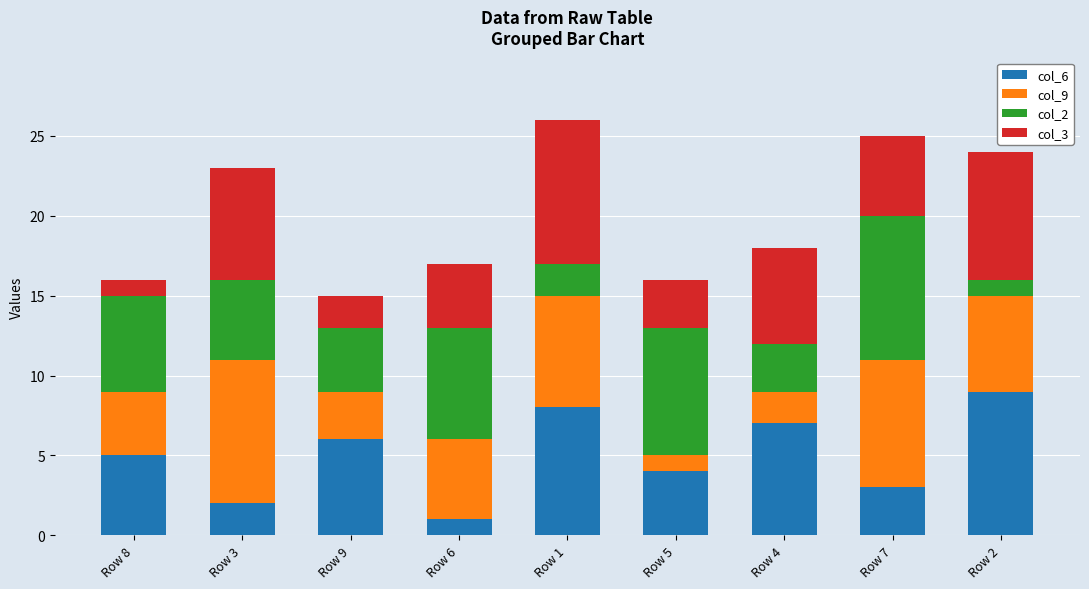

At which label does col_6 reach its minimum?

Row 6